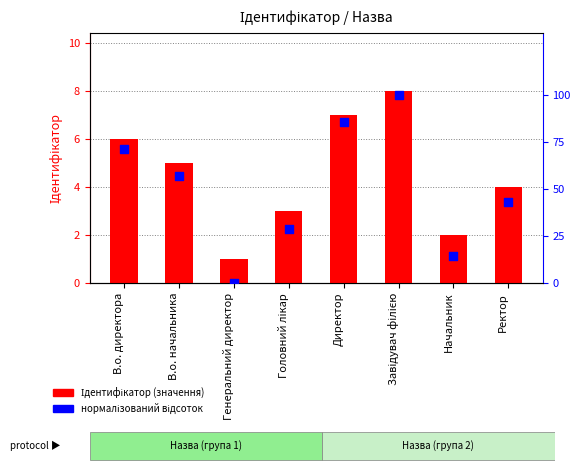

Is the value of нормалізований відсоток at Директор greater than the value of Ідентифікатор at Головний лікар?

Yes